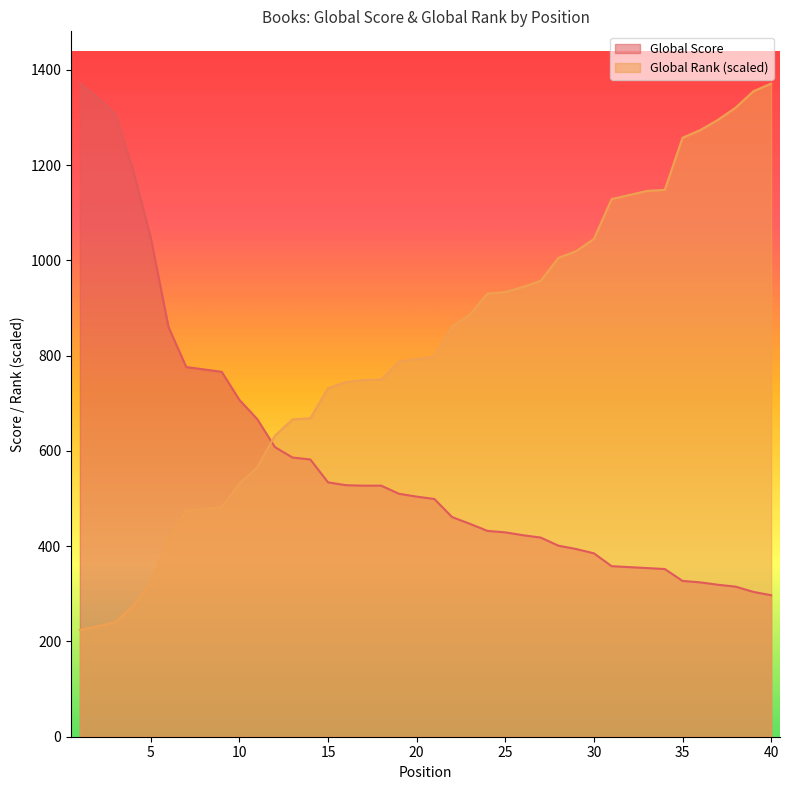

After their last crossing, which series has the higher values: Global Score or Global Rank?

Global Rank